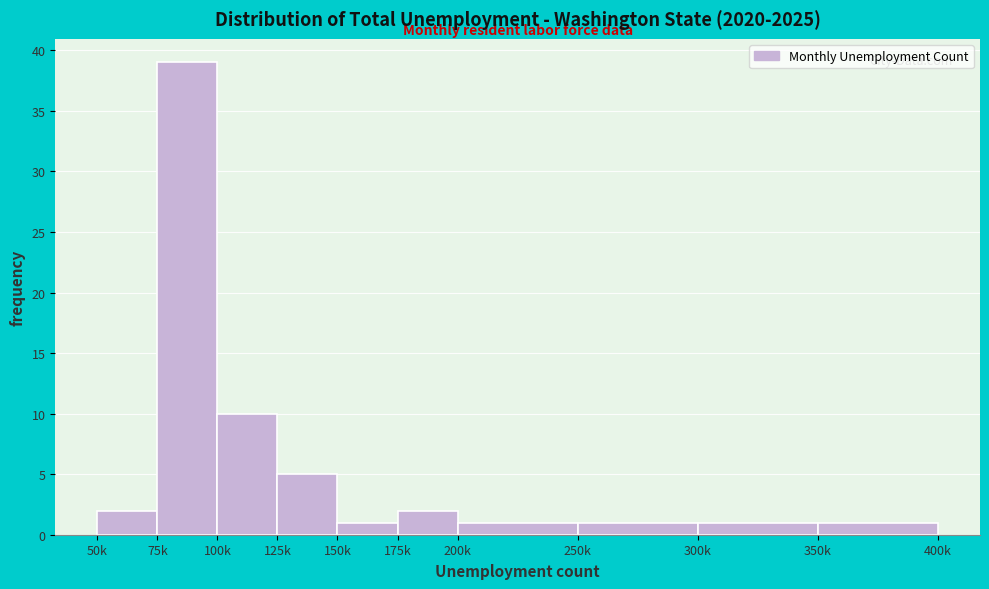

Reading right to left, list all the values displayed in this chart.

1	1	1	1	2	1	5	10	39	2